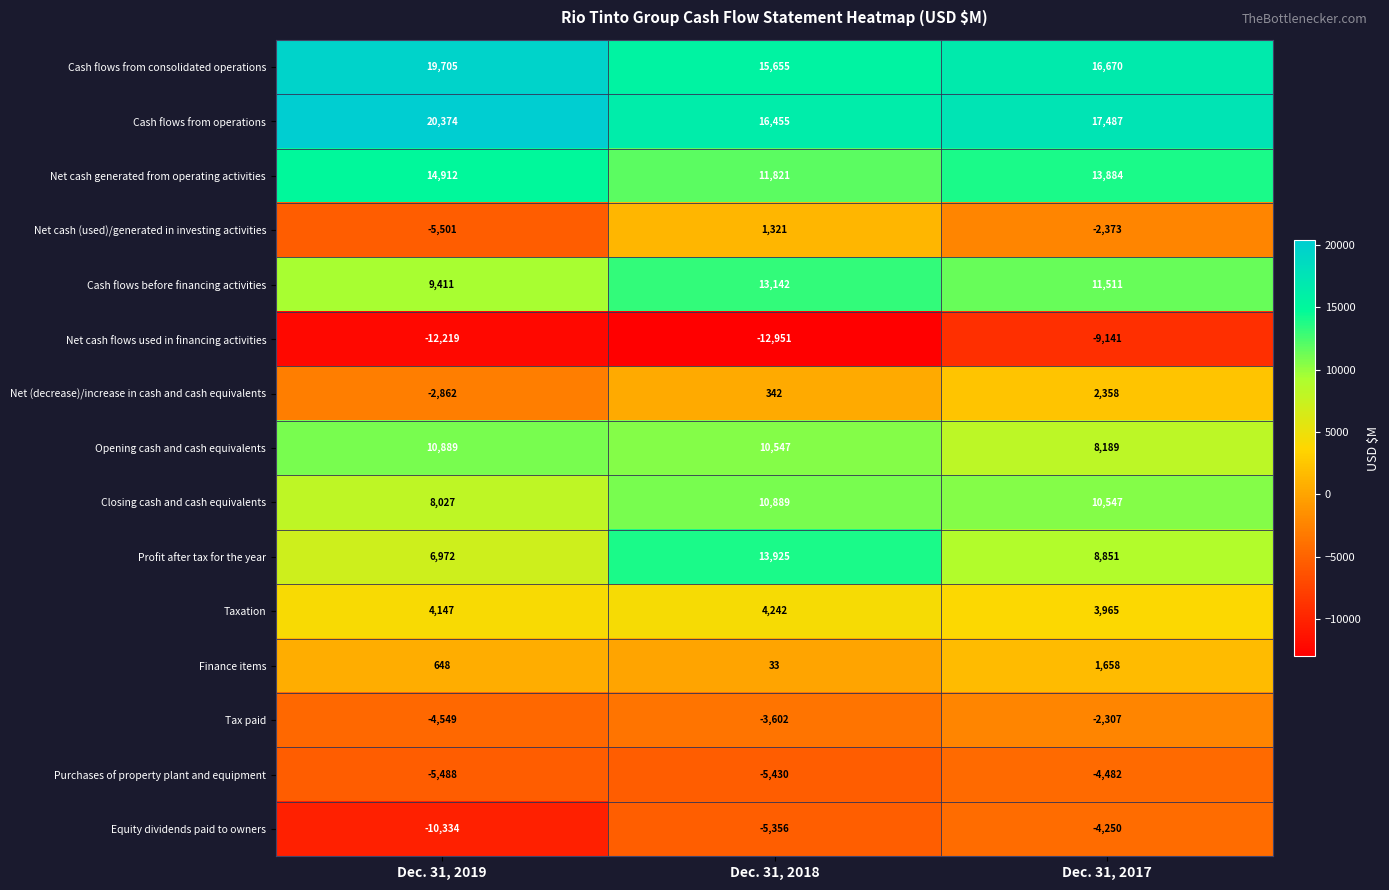

Read the Finance items value at Dec. 31, 2019, to the nearest 50.

650